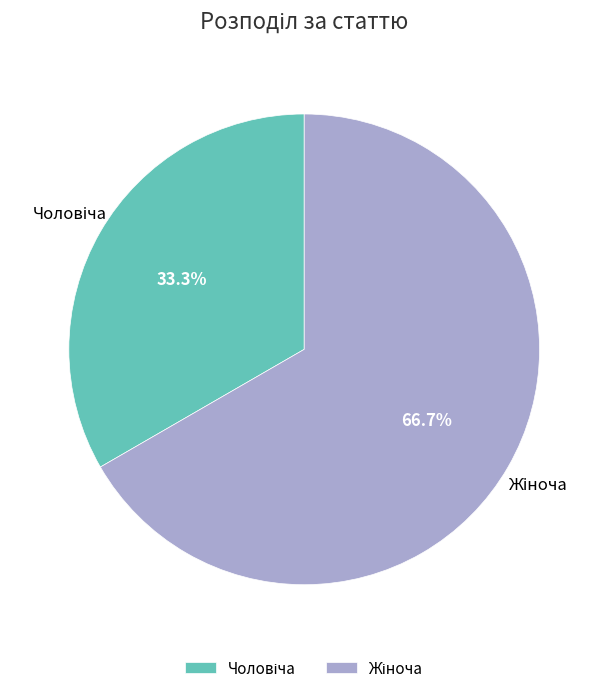

Which has a higher value, Жіноча or Чоловіча?

Жіноча